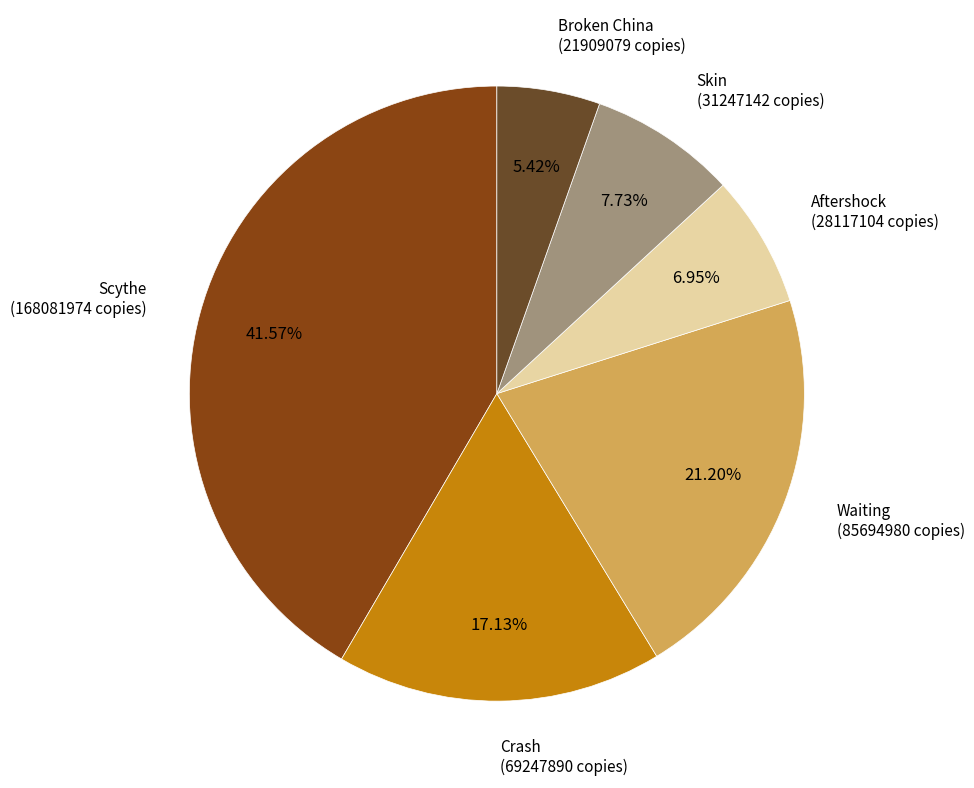

To the nearest percent, what is the average slice percentage?

17%